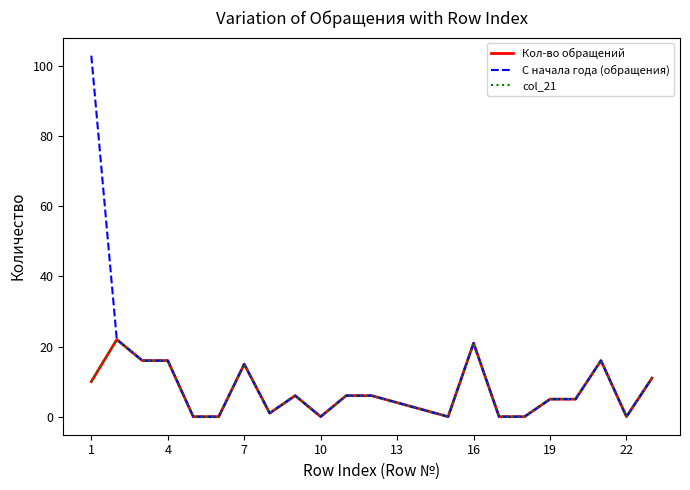

Does the chart have visible grid lines?

No